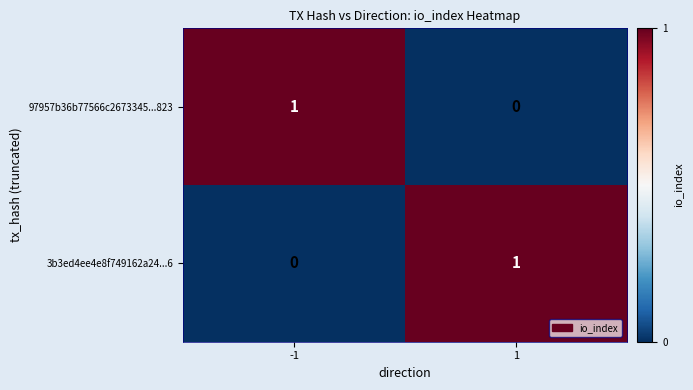

True or false: 97957b36b77566c2673345...823 has a value of 0 at 1.

True